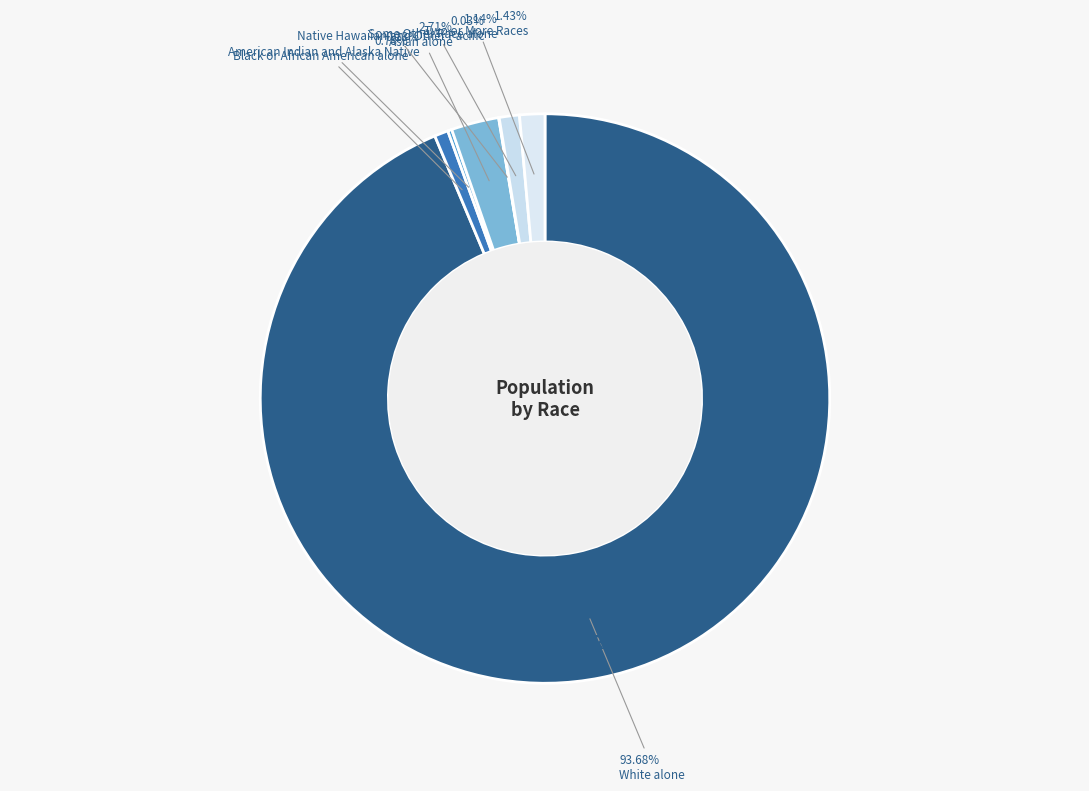

Which category has the biggest portion of the pie?

White alone